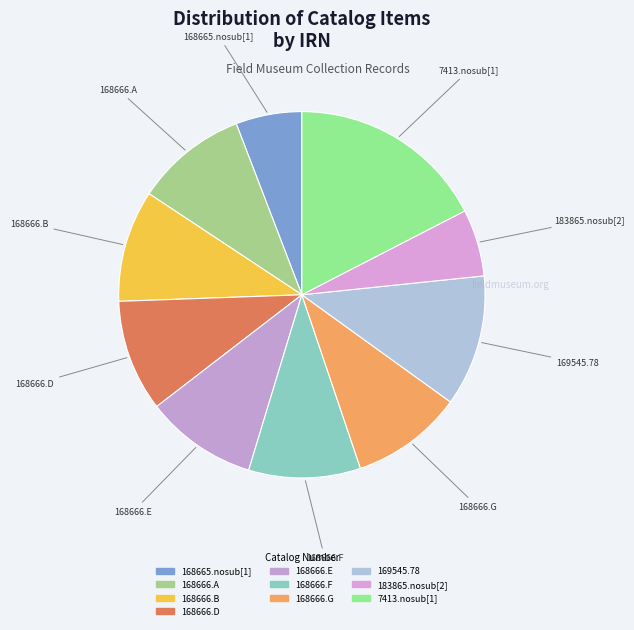

How much of the chart is everything except 168666.E?

90.1%